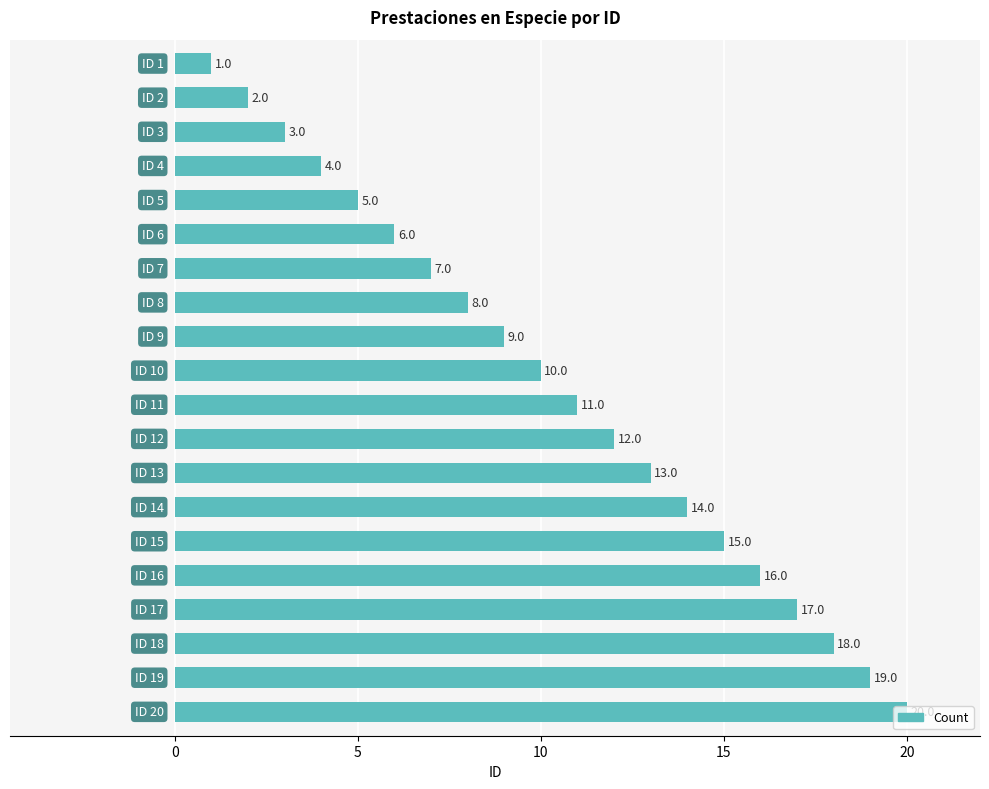

What is the greatest value displayed?

20